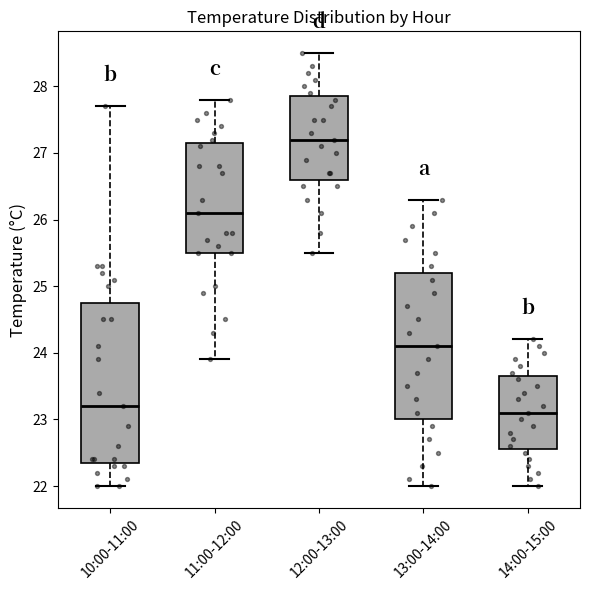

Where does the median line of the box for 10:00-11:00 sit on the y-axis? The values are not printed on the chart, so give them approximately, as read against the axis.

23.2